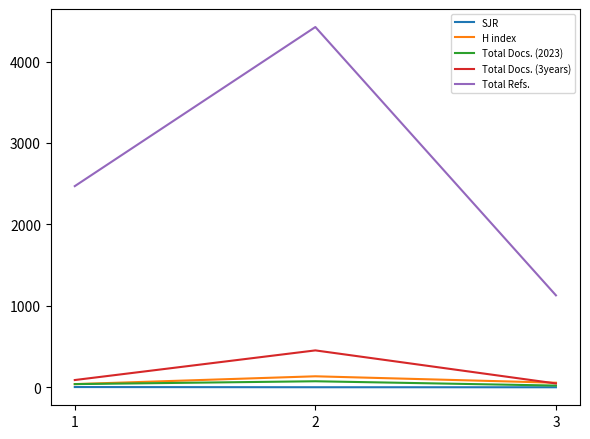

Is the value of SJR at 2 greater than the value of Total Docs. (3years) at 2?

No